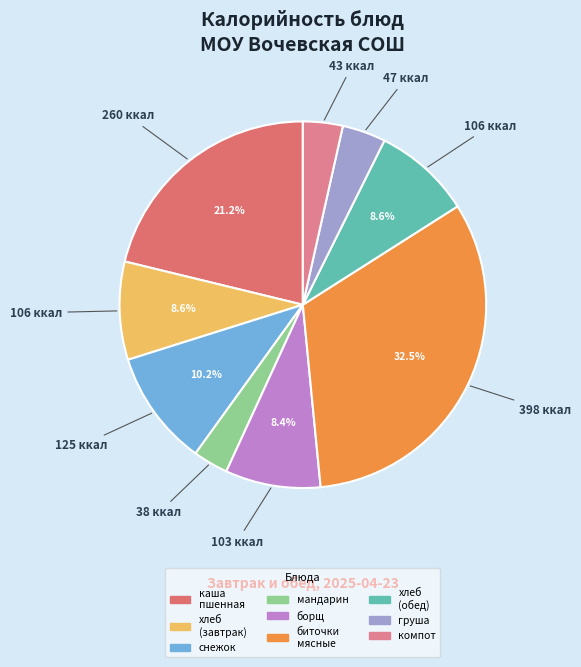

Which slice is the largest?

биточки мясные с макаронными изделиями